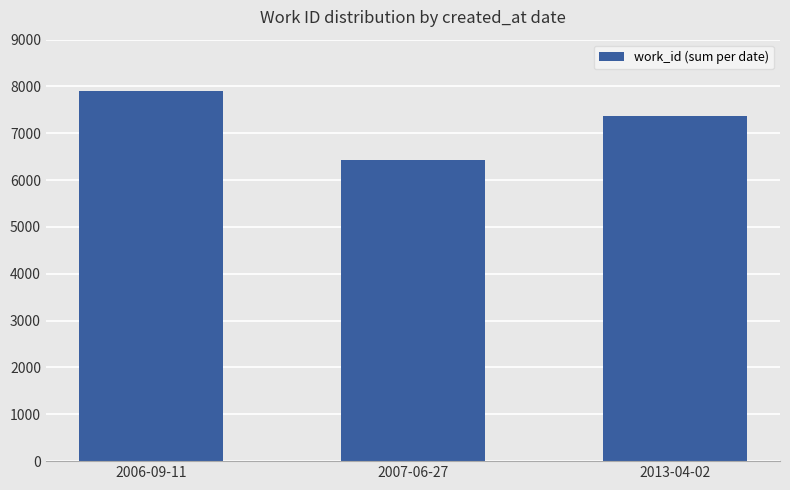

Where is the data nearest to the value 7173?

2013-04-02